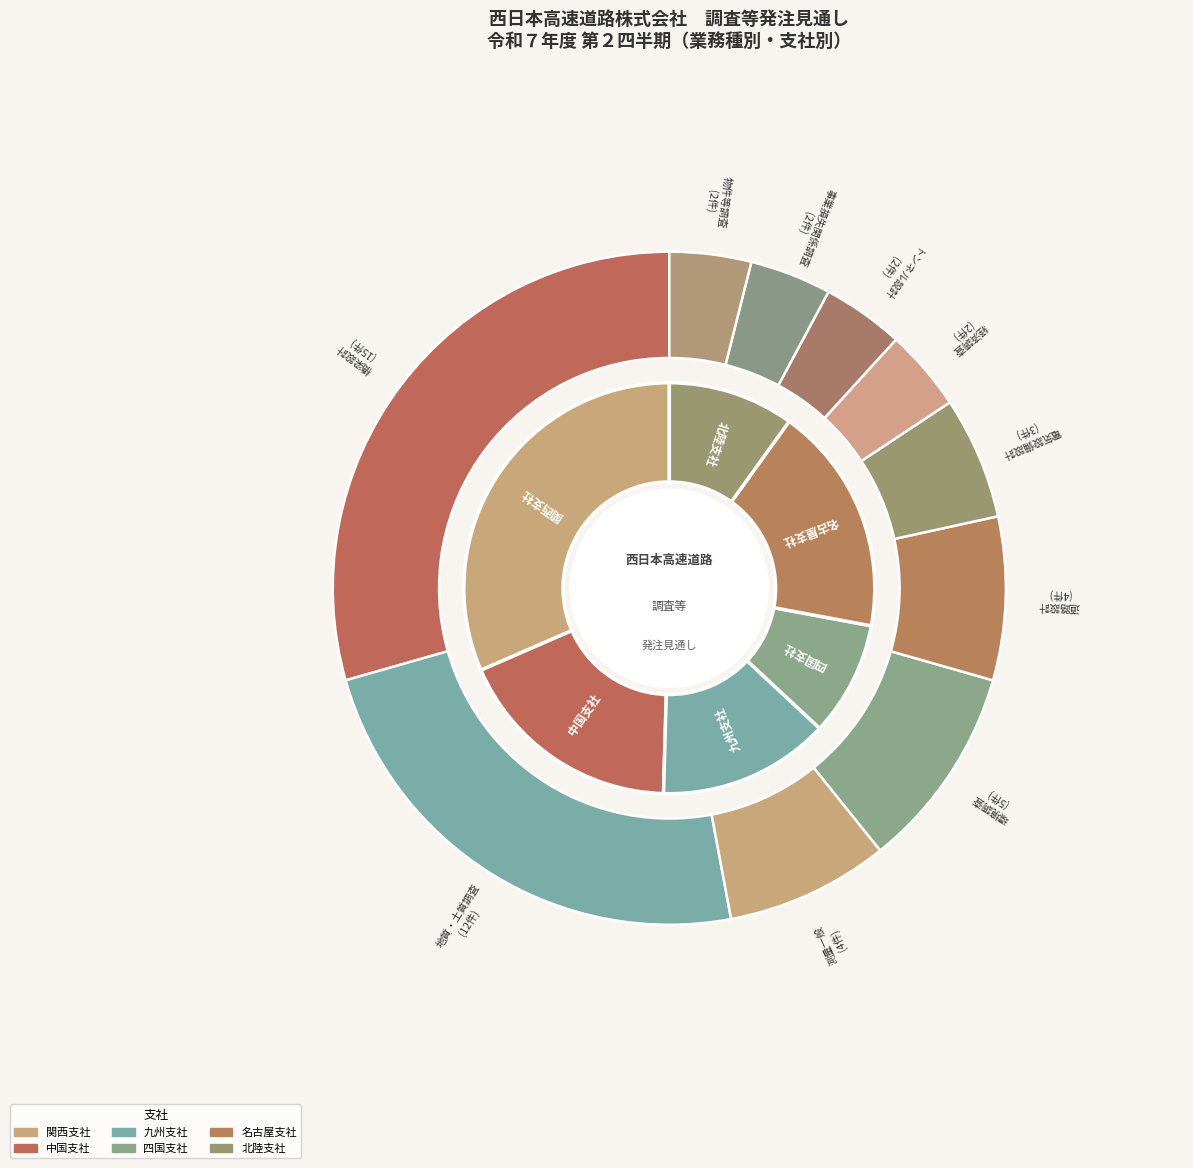

What percentage is the 事業損失関係調査 slice, to the nearest percent?

4%